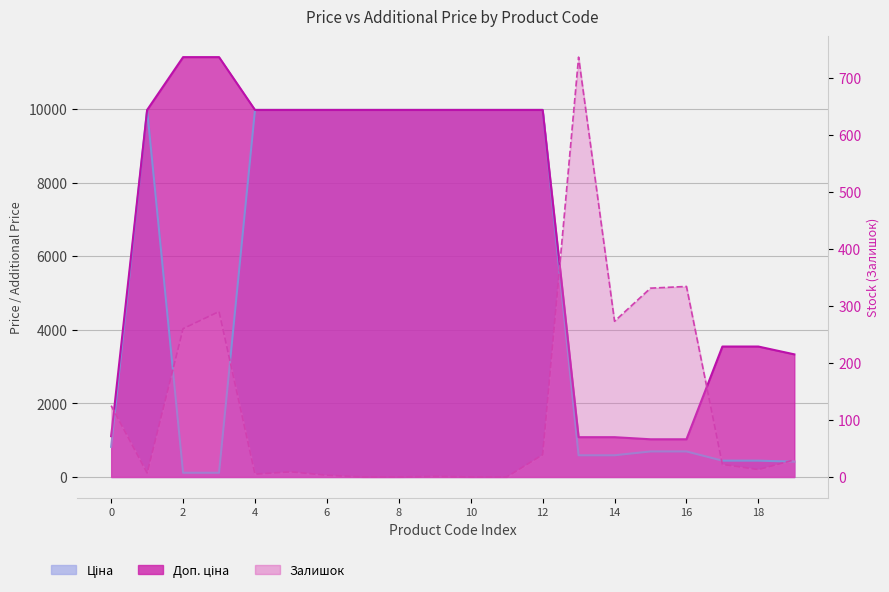

Which series has the largest total across all categories?

Доп. ціна